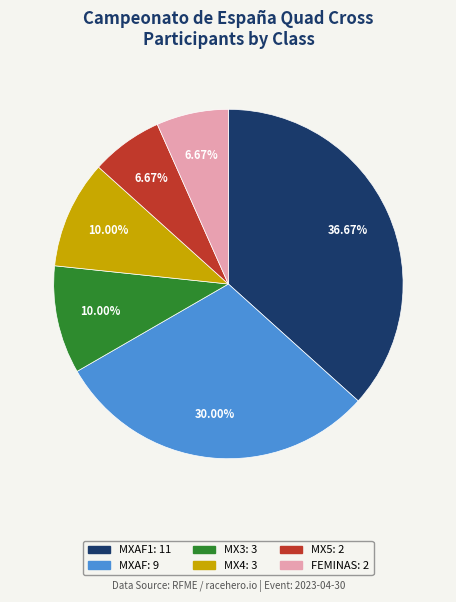

How many segments does this pie chart have?

6